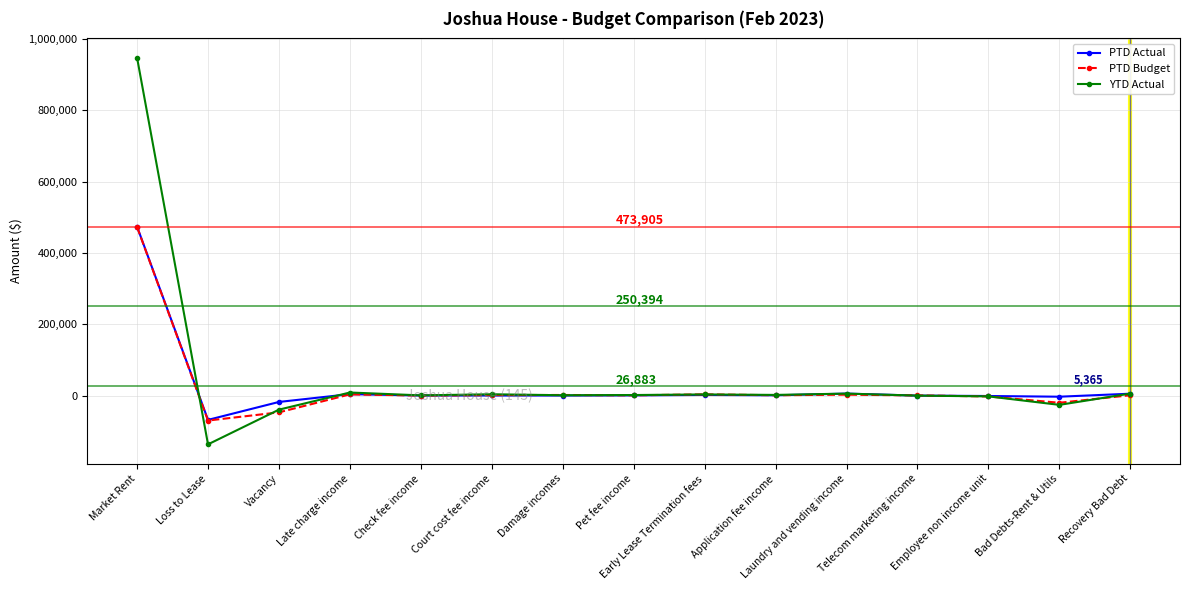

Is it true that PTD Actual equals 5631 at Laundry and vending income?

True